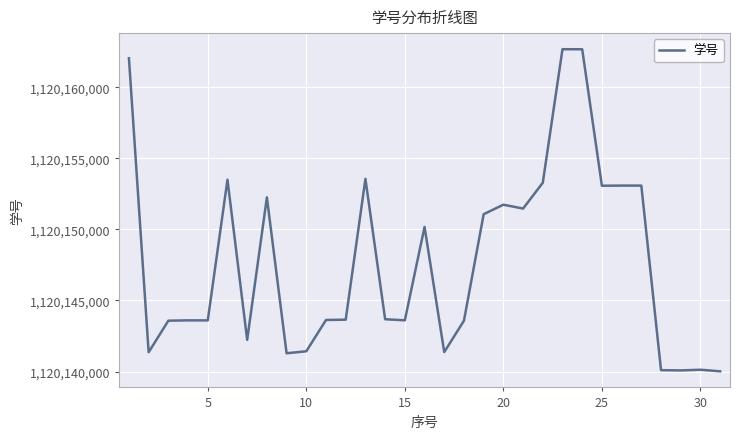

What is the maximum value shown in the chart?

1120162667